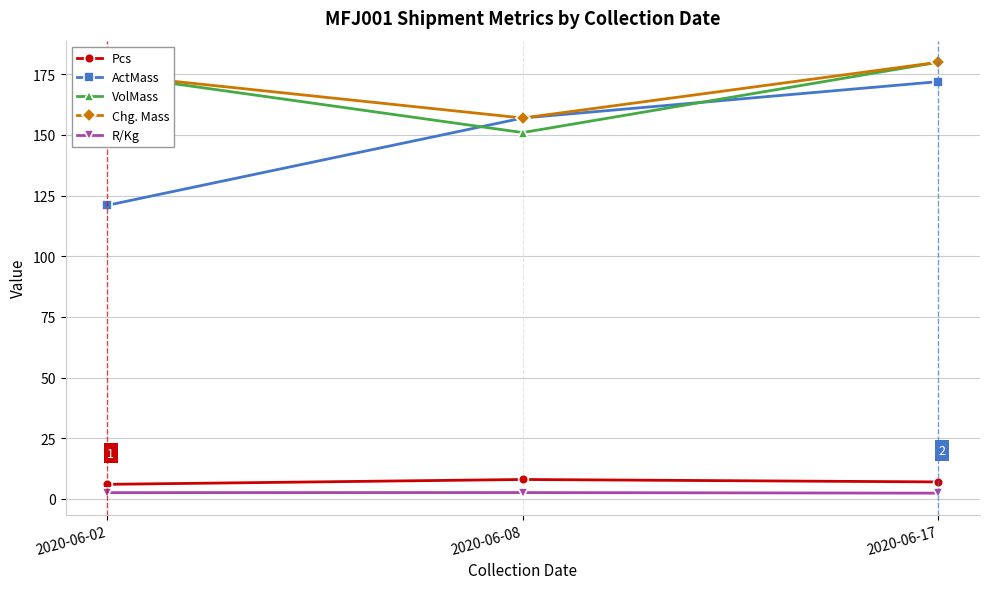

Which label corresponds to the largest value in the chart?

2020-06-17